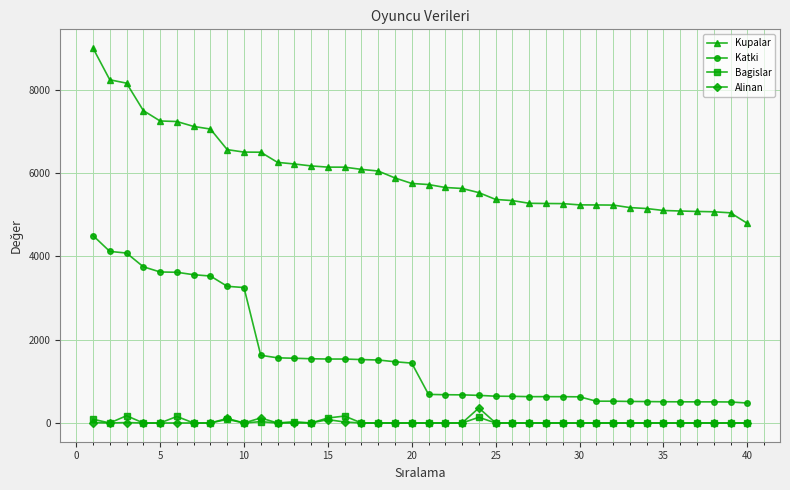

At how many categories does at least one series exceed 1978?

40